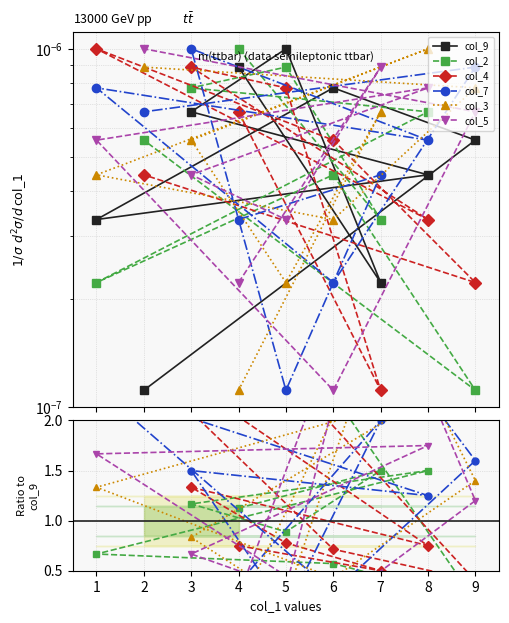

What position from the left is 8?

5